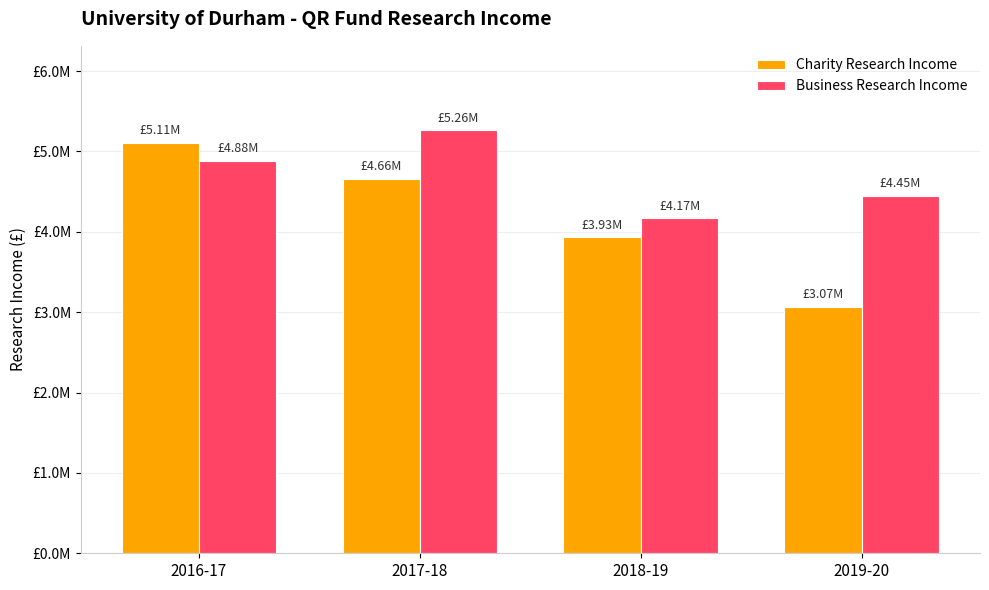

What is the difference between the maximum and minimum values in the Business Research Income series?

1093000